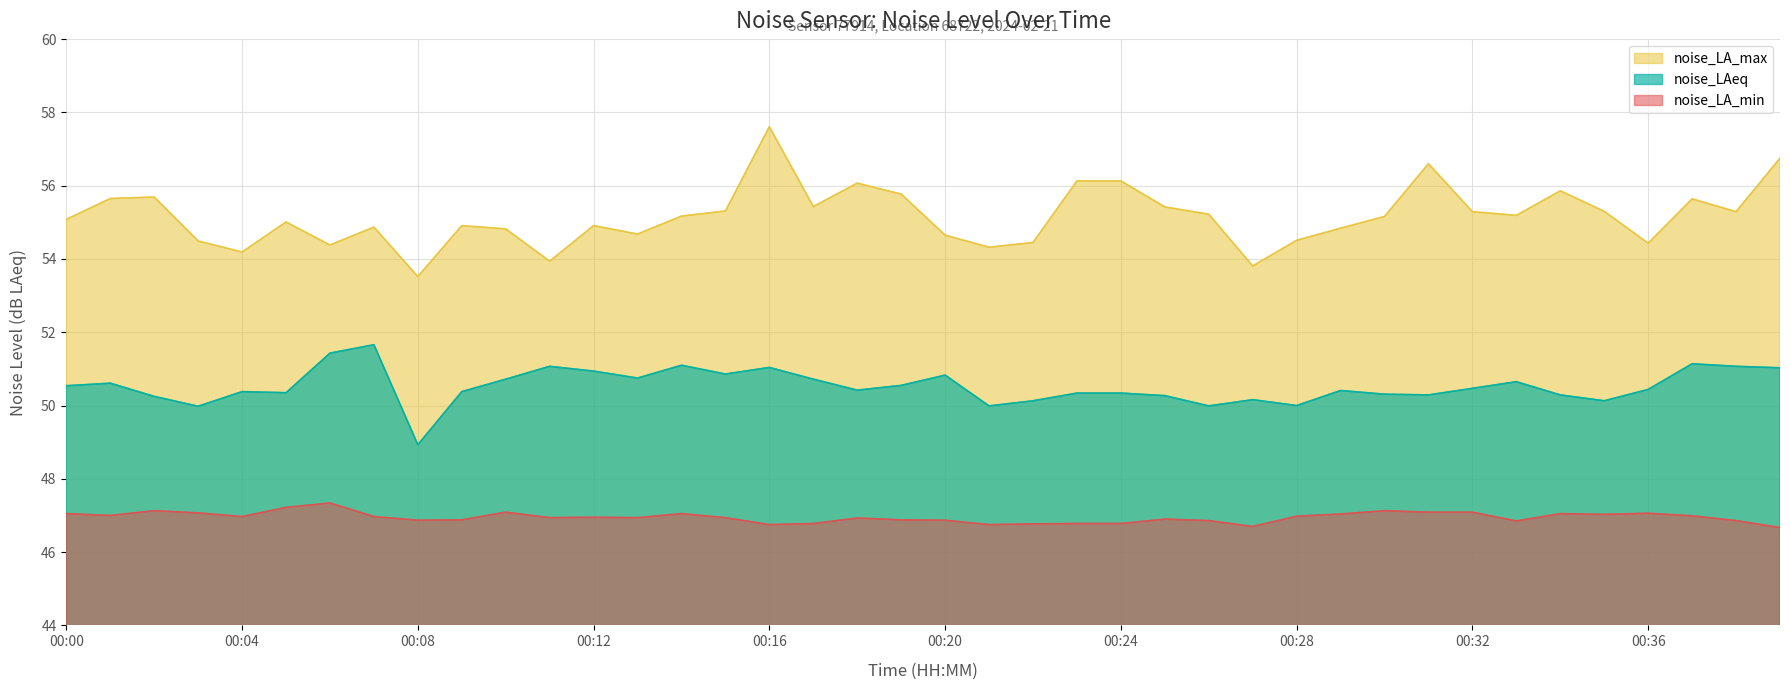

True or false: noise_LAeq and noise_LA_min intersect in this chart.

False